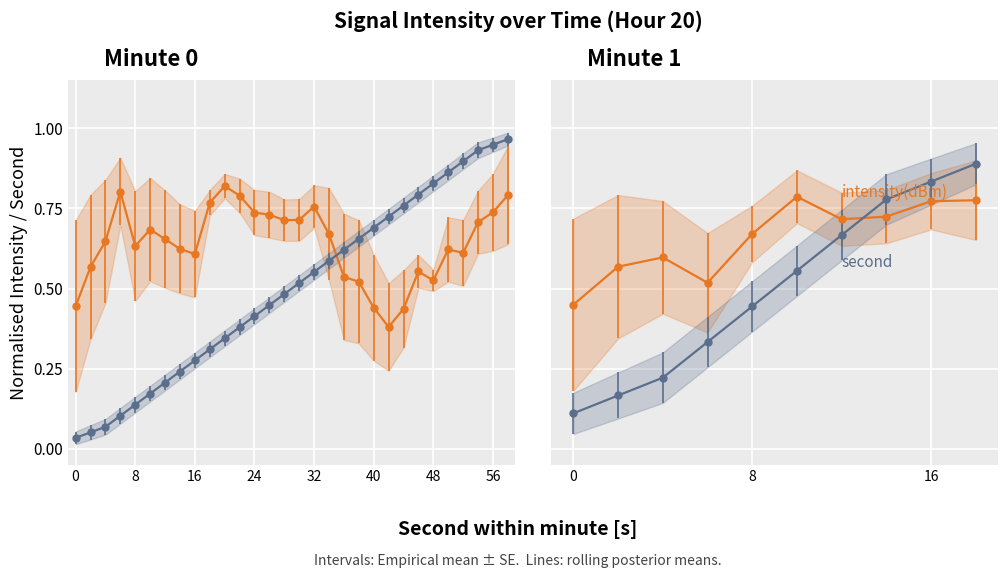

True or false: second has a value of 1.2 at 56.

False